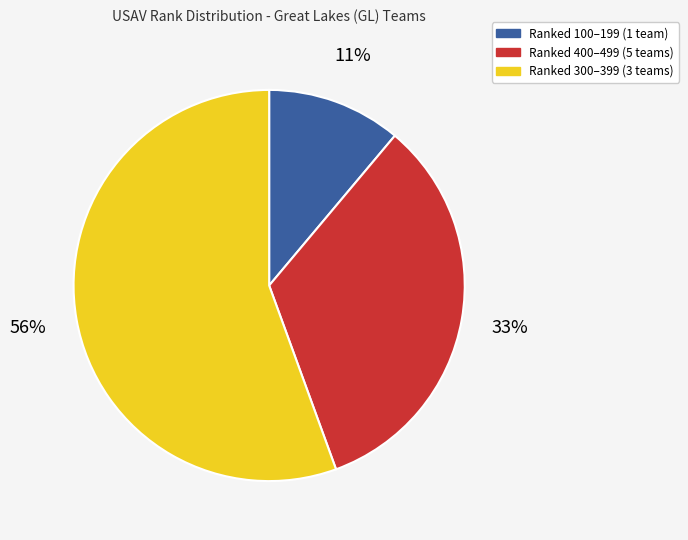

Does any single category account for the majority?

Yes